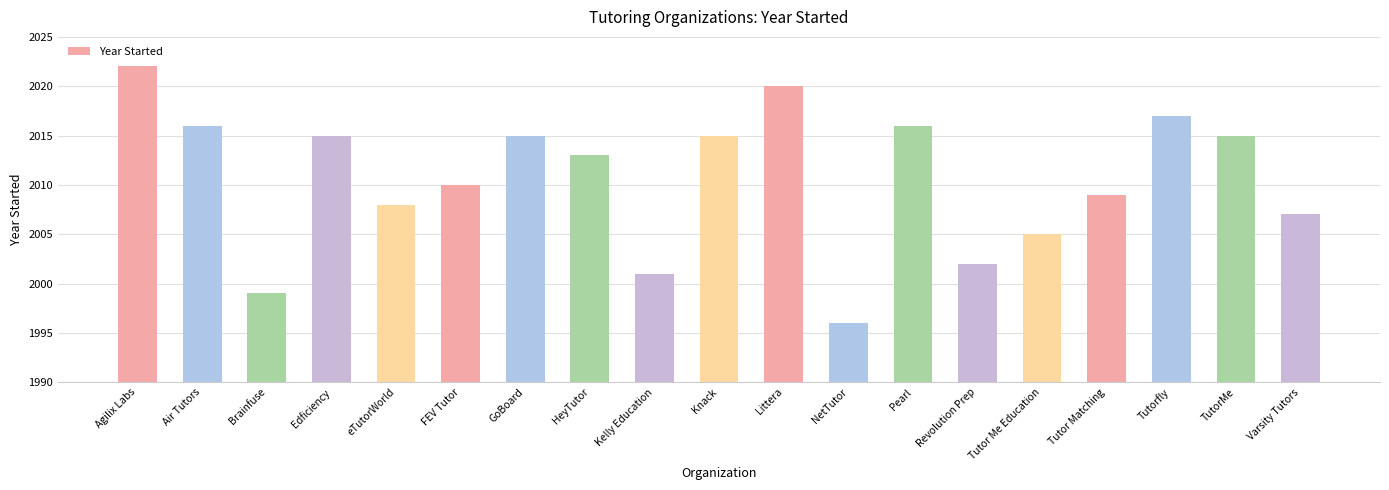

Is it true that the value at HeyTutor is 3394?

False